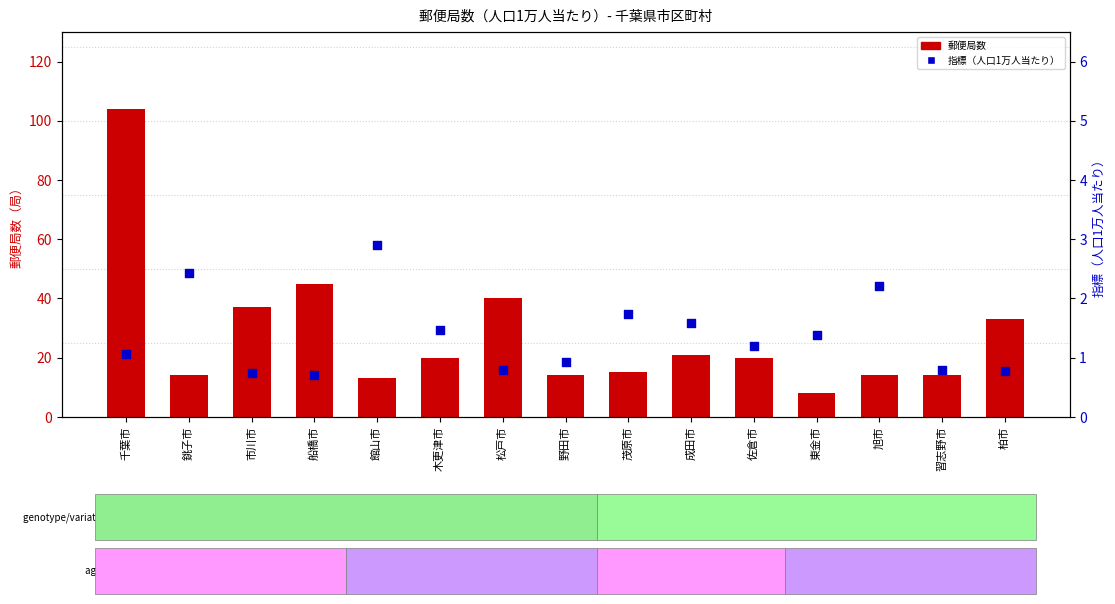

Which series contains the lowest Y value?

指標